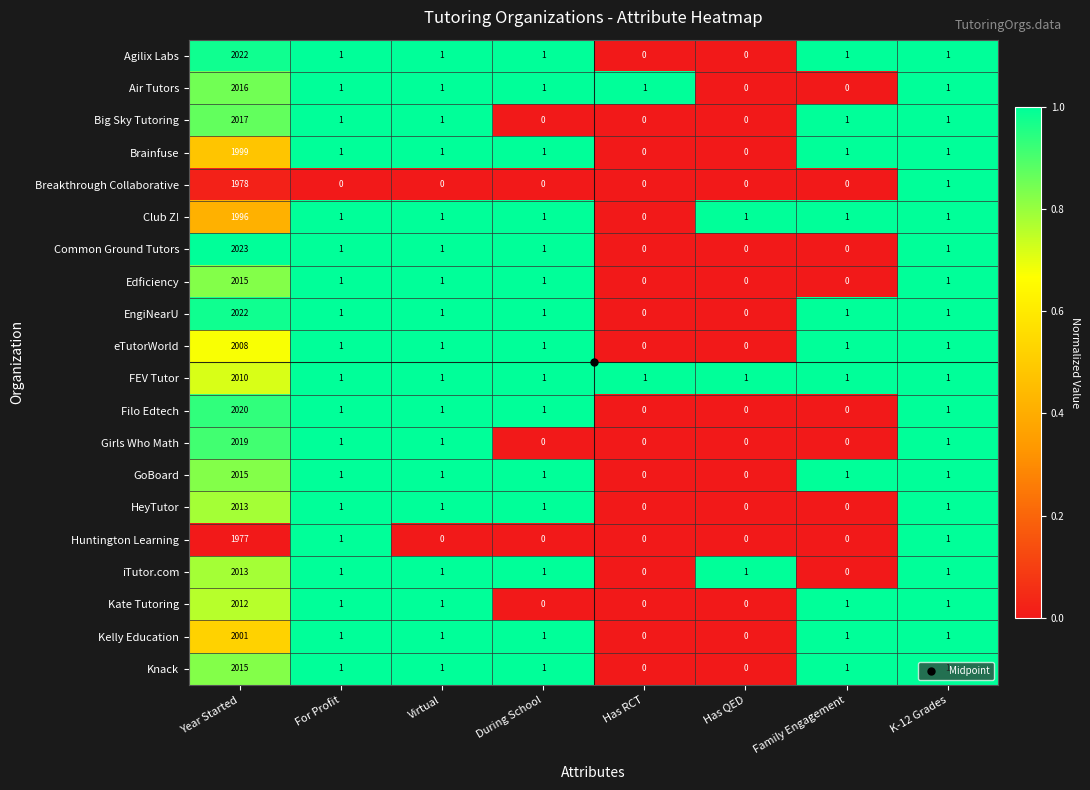

How many categories are shown in the chart?

8